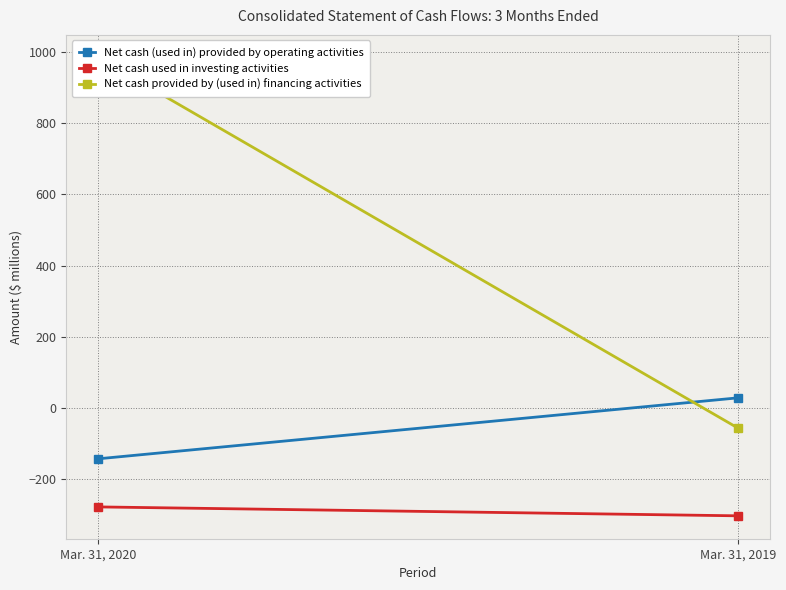

List the series in order of their overall mean, highest first.

Net cash provided by (used in) financing activities, Net cash (used in) provided by operating activities, Net cash used in investing activities